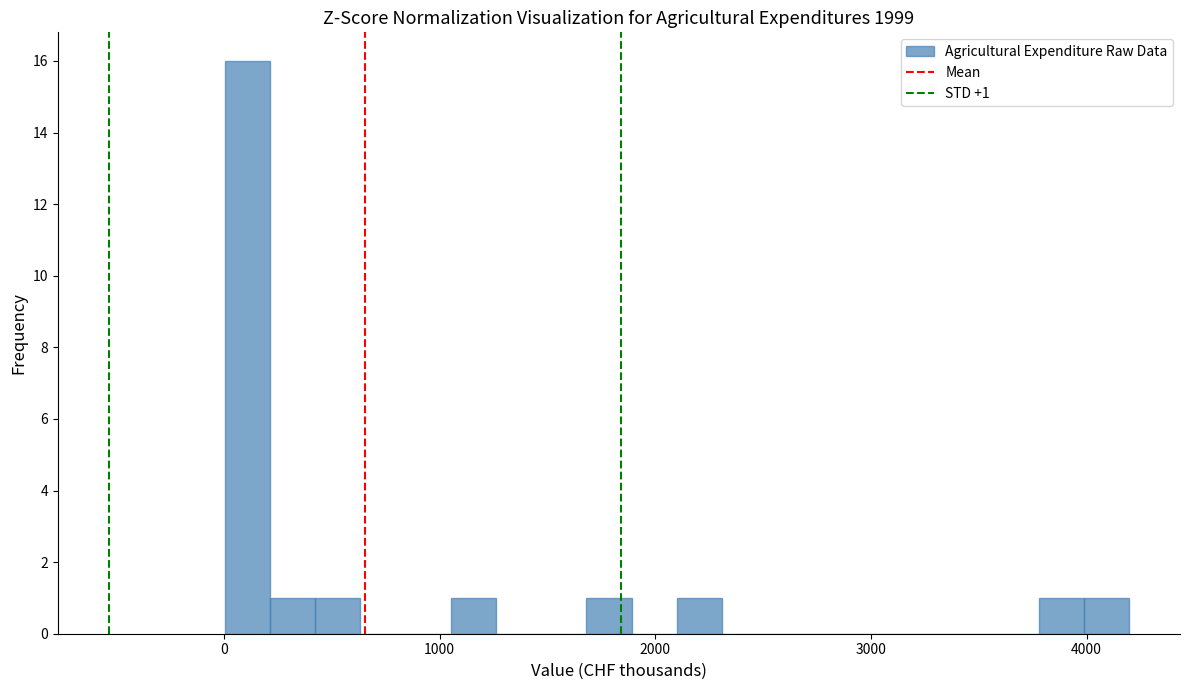

Around what value on the x-axis is the tallest bar? Give the approximate position of its centre, as read against the axis.

100